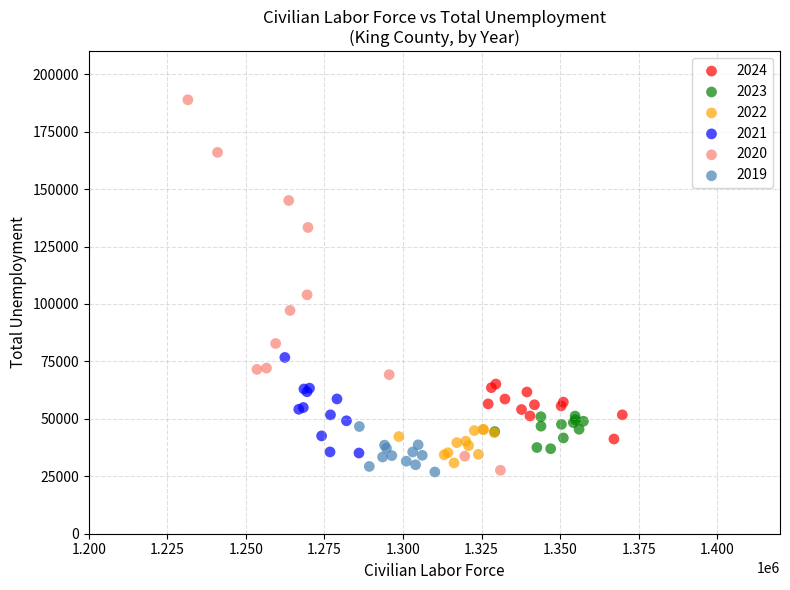

Which series has the widest spread of Y values?

2020